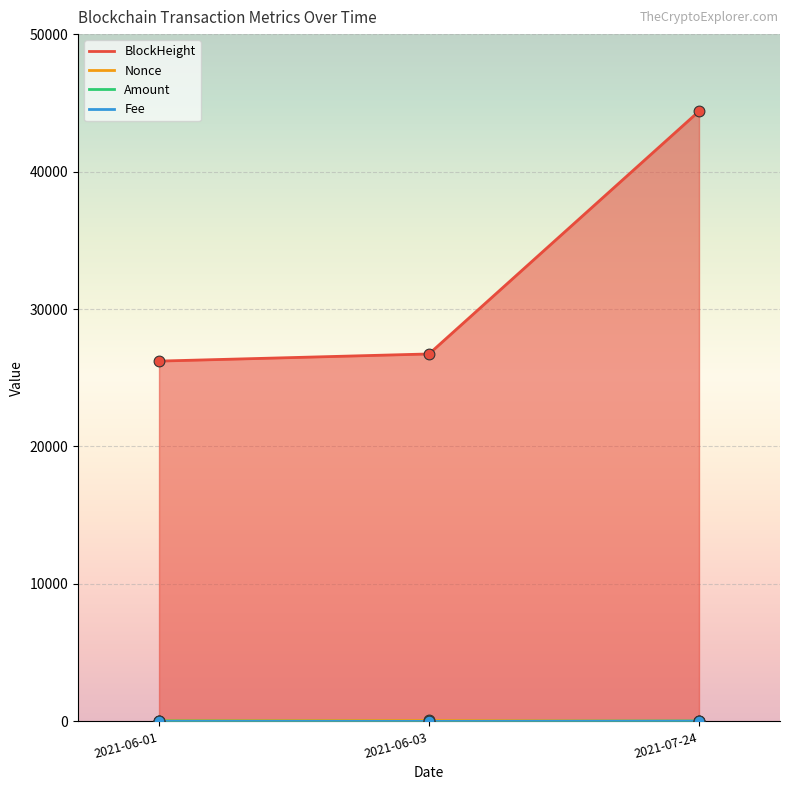

Which series has the largest total across all categories?

BlockHeight